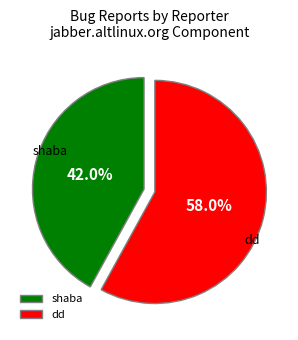

Is there a majority slice in this chart?

Yes